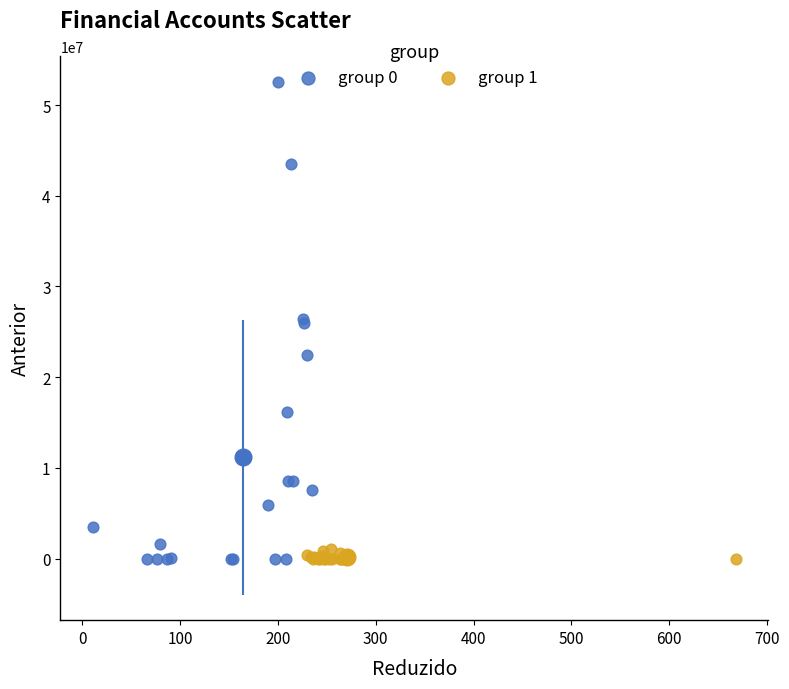

Which series reaches the maximum Y coordinate?

group 0